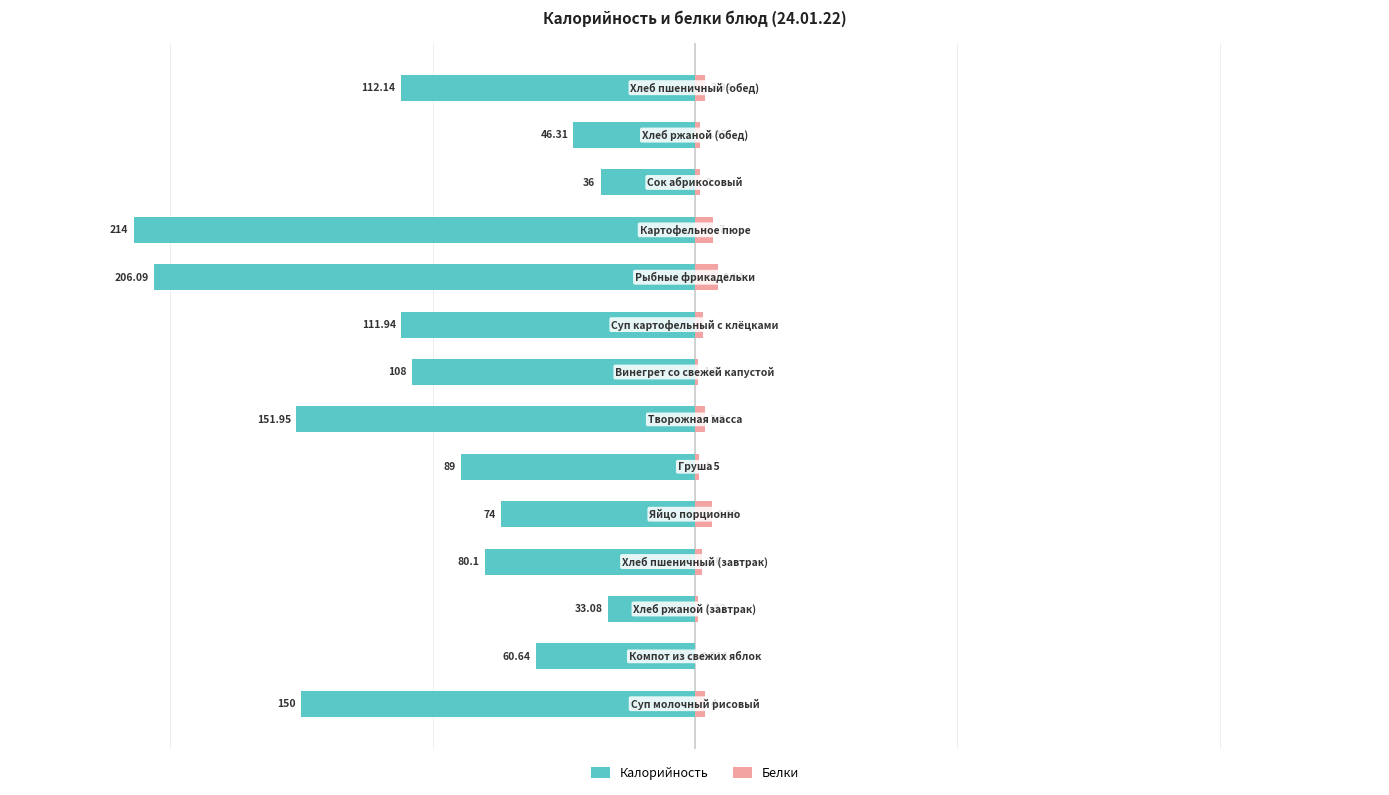

What is the value of the Калорийность bar at the 10th from the left?

-206.1